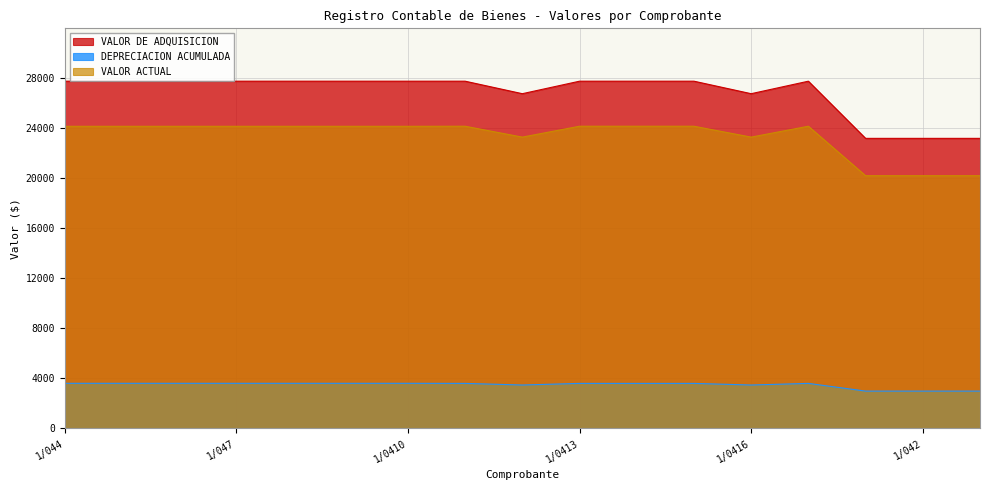

What is the value of the VALOR DE ADQUISICION point at the 7th from the left?

27773.0